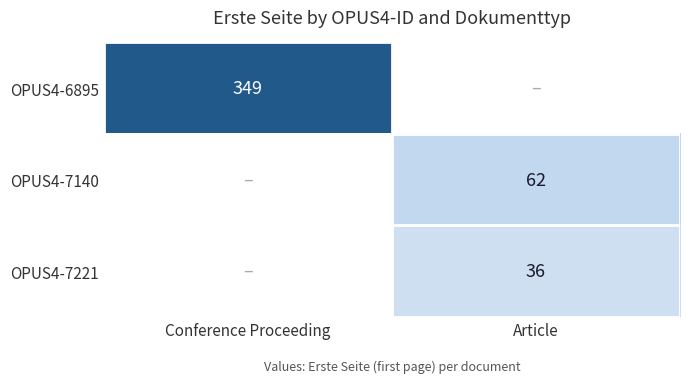

Is it true that OPUS4-6895 equals 142 at Conference Proceeding?

False